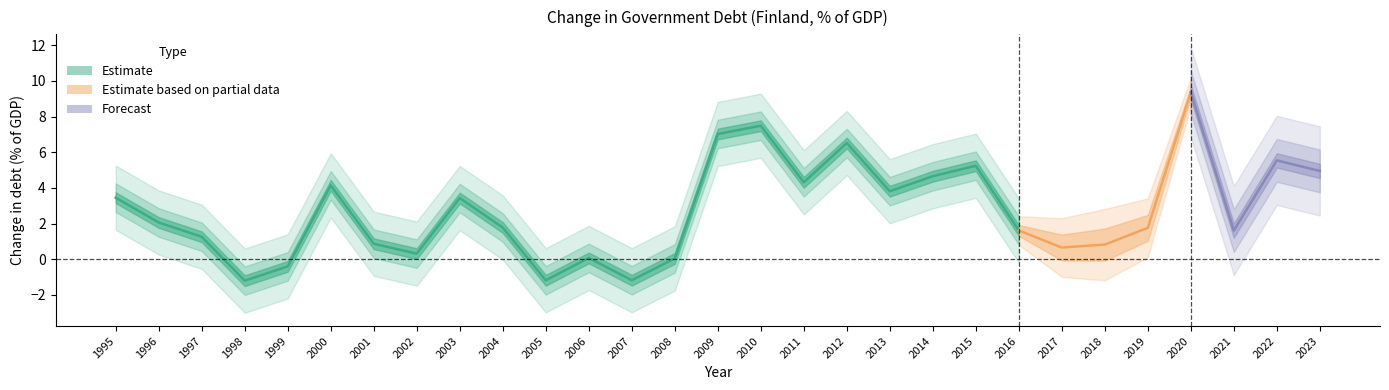

What is the minimum value shown in the chart?

-1.2